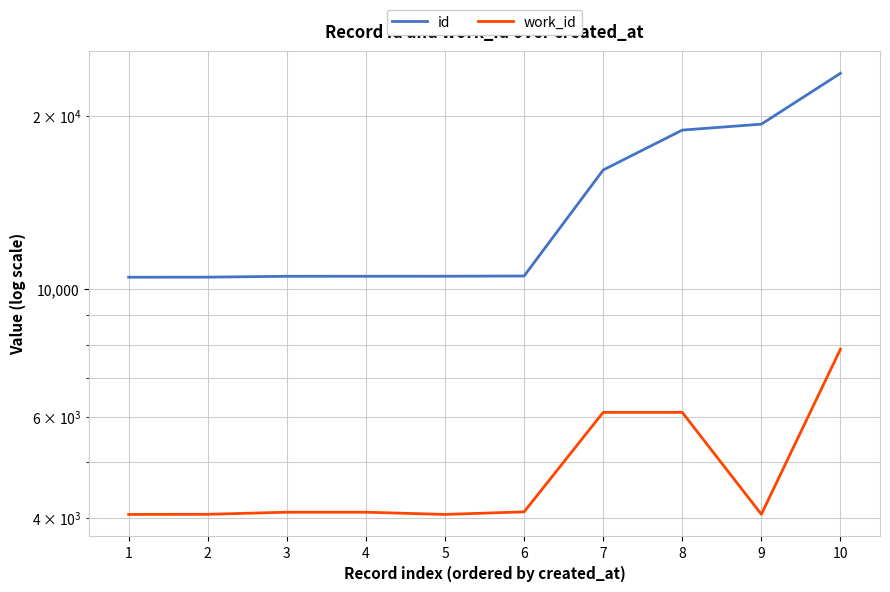

Which series changed the most between 2 and 9?

id